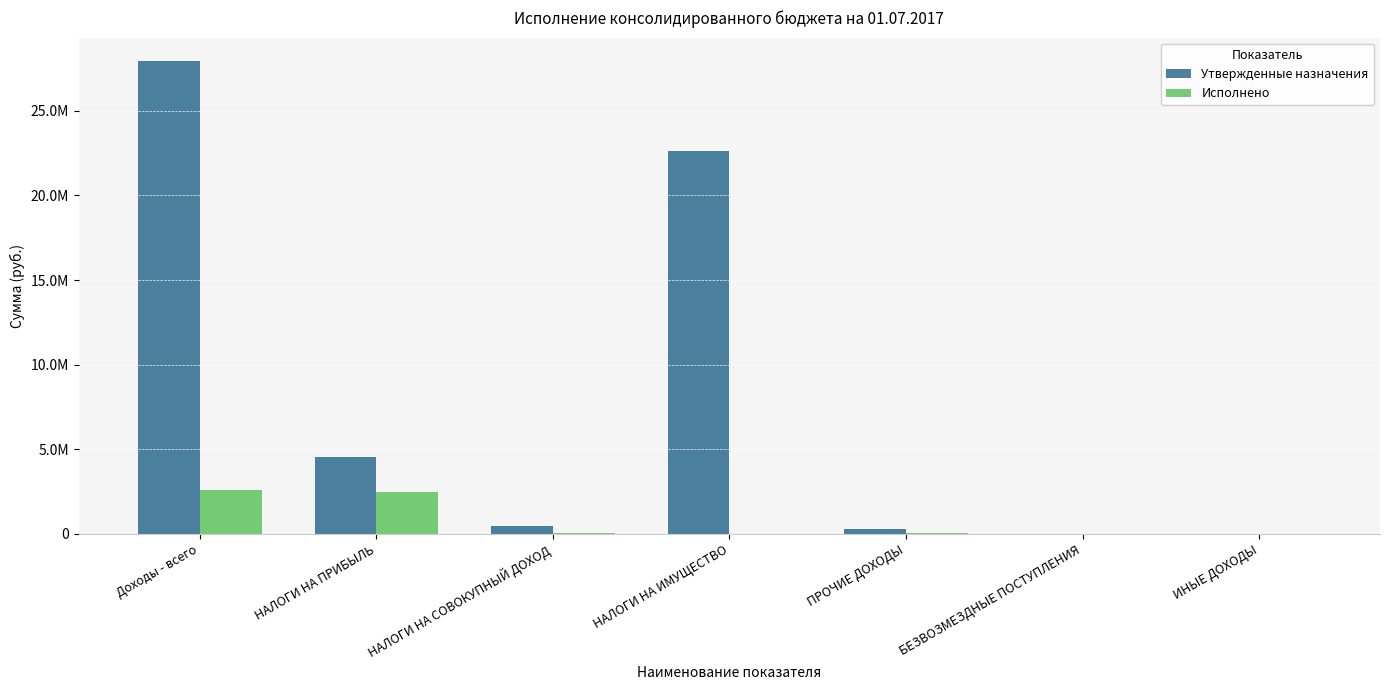

What are all the series names shown in the legend?

Утвержденные назначения, Исполнено